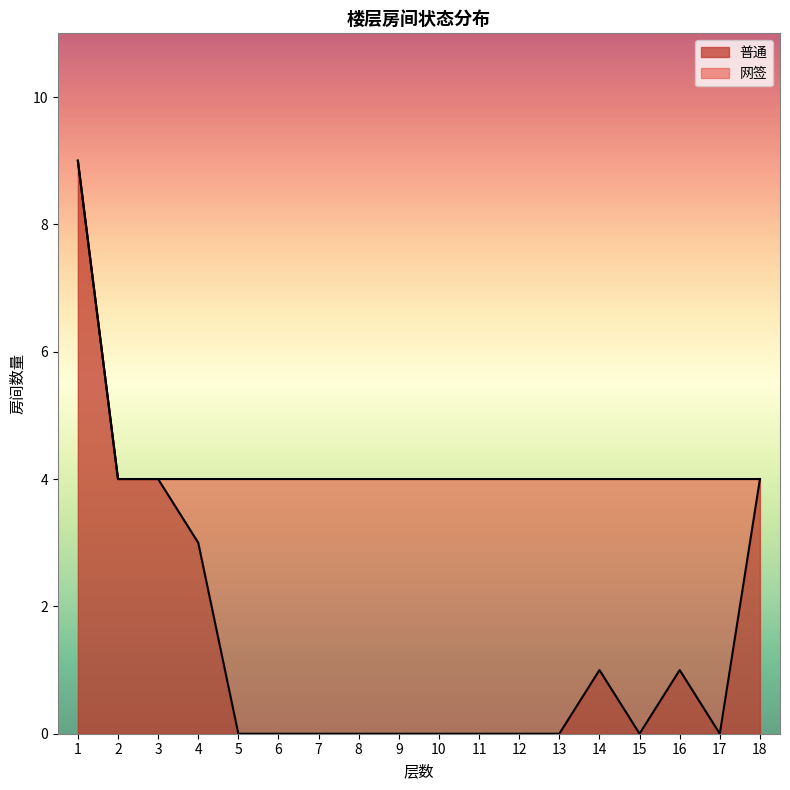

What is the change in value from 4 to 13?

-3